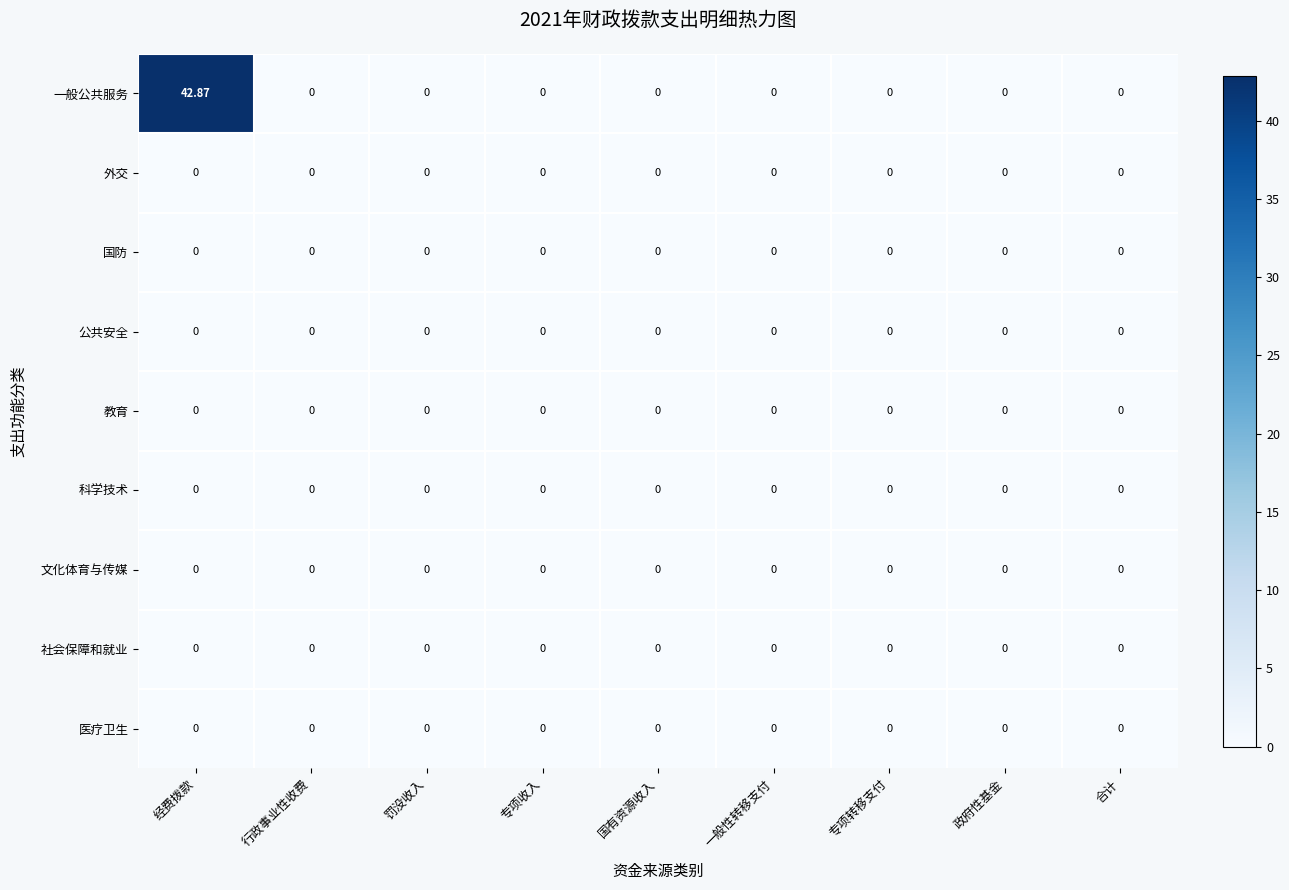

At which category is the sum across all series the highest?

经费拨款